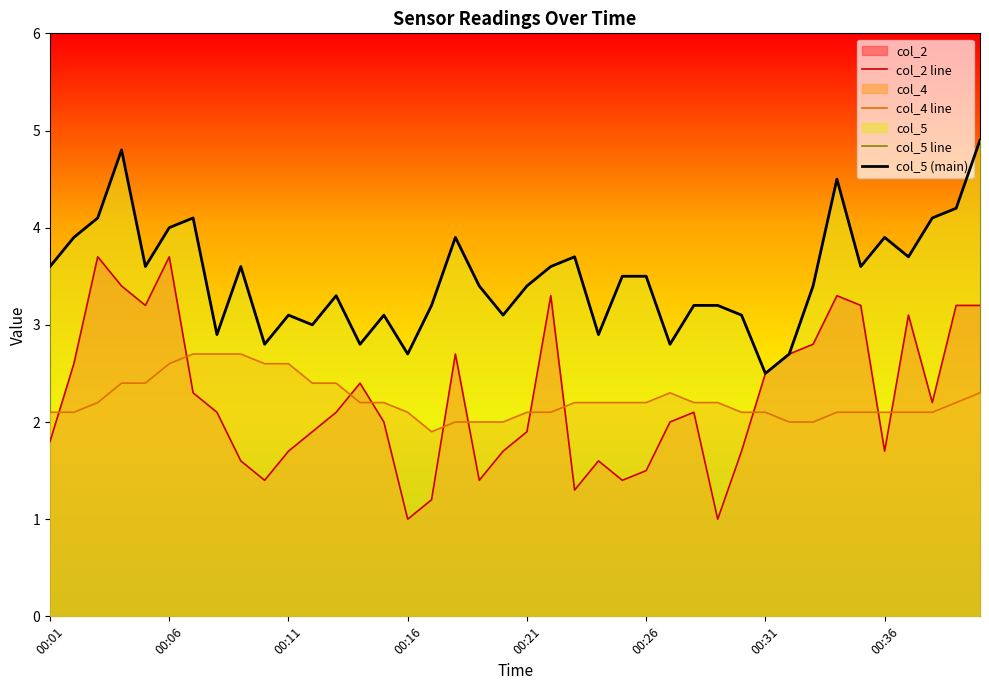

The col_2 line series shows 5.1 at 38. True or false?

False